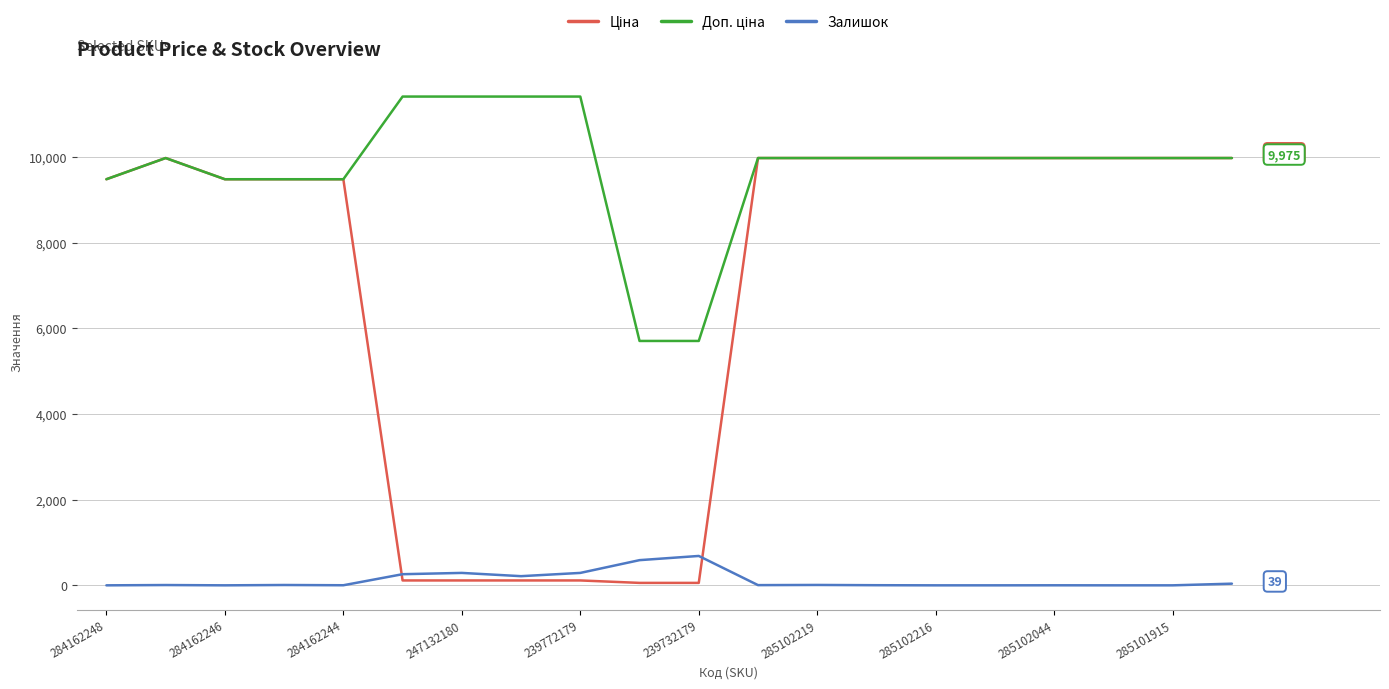

What is the greatest value displayed?

11410.0